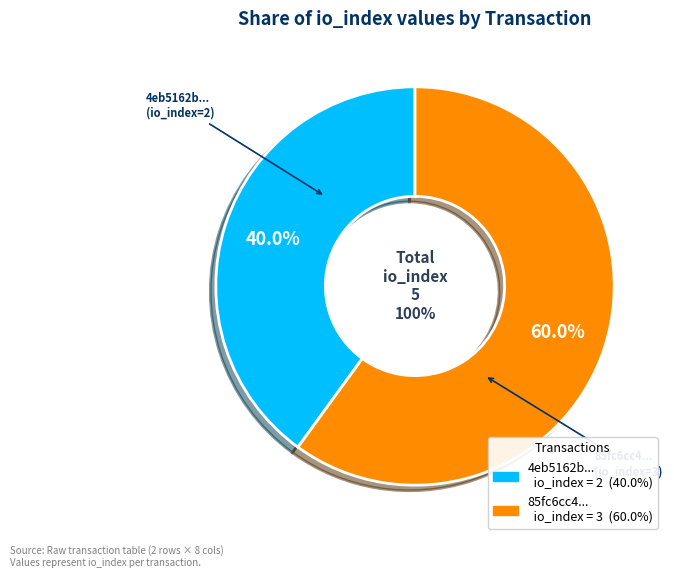

Between tx_hash_2 (io_index=3) and tx_hash_1 (io_index=2), which is larger?

tx_hash_2 (io_index=3)